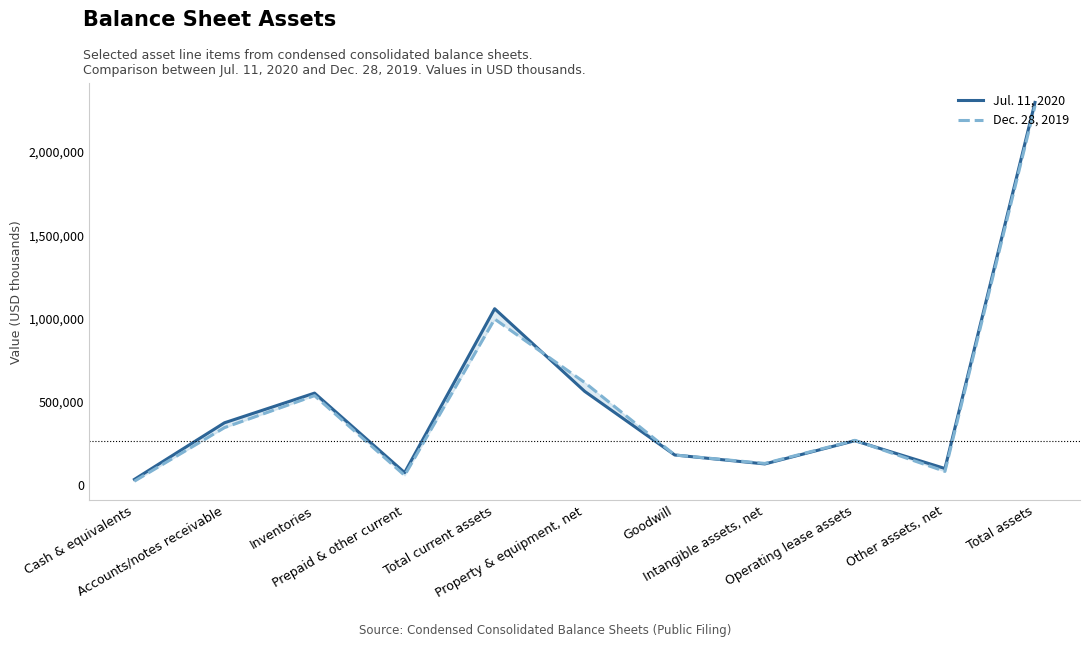

Reading right to left, what are all the values shown in this chart?

Jul. 11, 2020: 2296549	99948	266765	127320	181035	562806	1058675	75219	552379	374394	34645
Dec. 28, 2019: 2275609	82660	268982	130434	181035	615816	996682	58775	537212	345320	24172